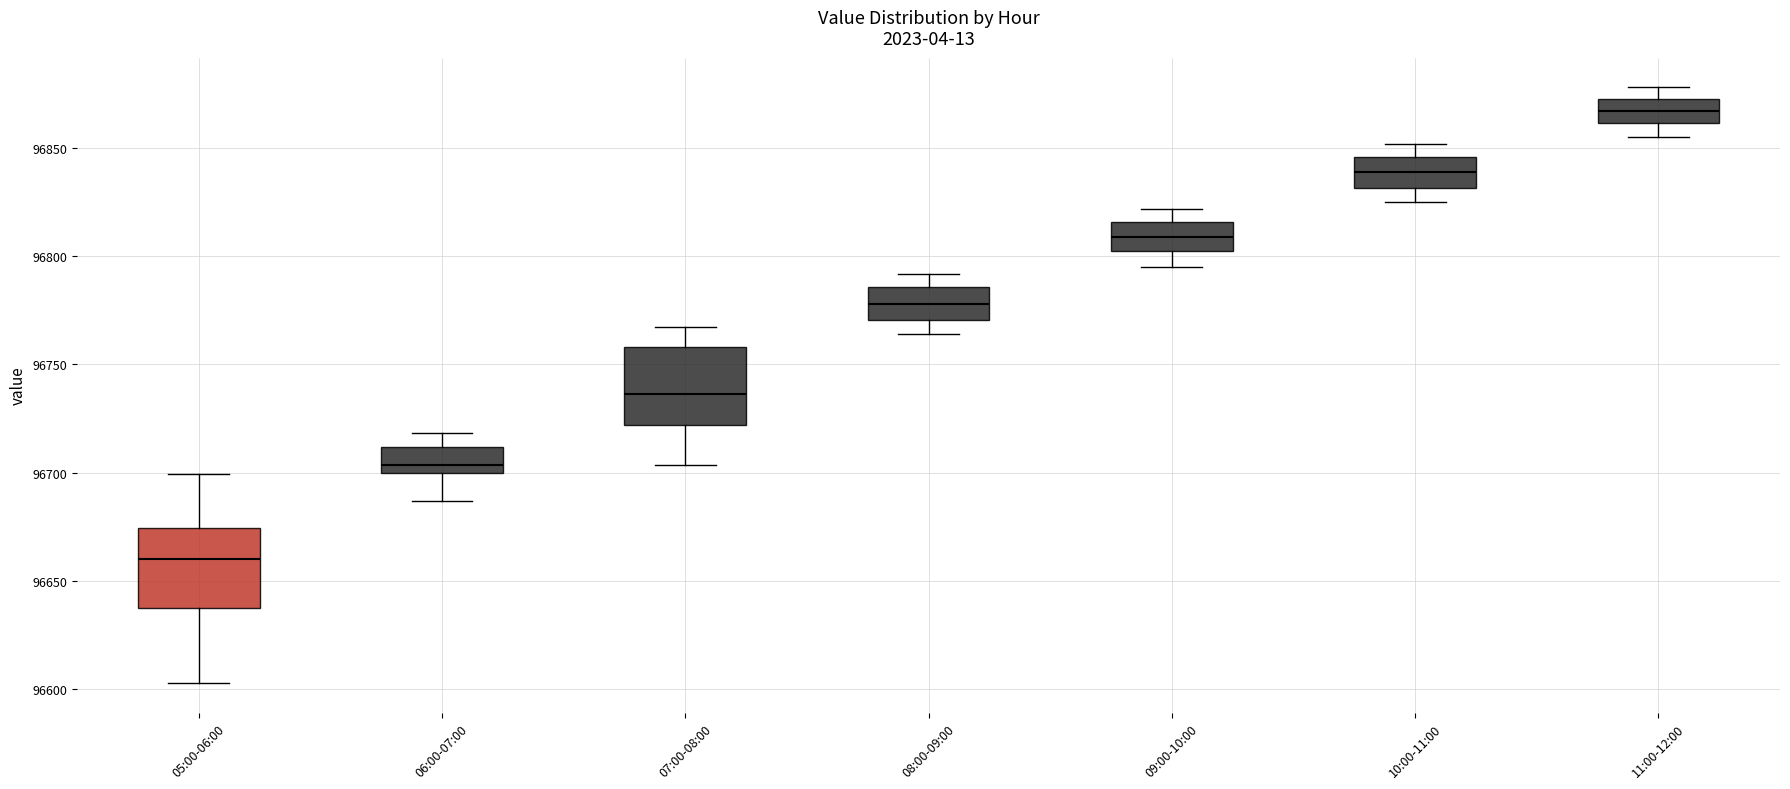

Reading left to right, read every box against the y-axis: the position of its median line, the range the box covers, and the ends of its whiskers. The values are not printed on the chart, so give them approximately, as read against the axis.

05:00-06:00: median 96660, box 96640 to 96675, whiskers 96605 to 96700
06:00-07:00: median 96705, box 96700 to 96710, whiskers 96685 to 96720
07:00-08:00: median 96735, box 96720 to 96760, whiskers 96705 to 96765
08:00-09:00: median 96780, box 96770 to 96785, whiskers 96765 to 96790
09:00-10:00: median 96810, box 96800 to 96815, whiskers 96795 to 96820
10:00-11:00: median 96840, box 96830 to 96845, whiskers 96825 to 96850
11:00-12:00: median 96865, box 96860 to 96875, whiskers 96855 to 96880